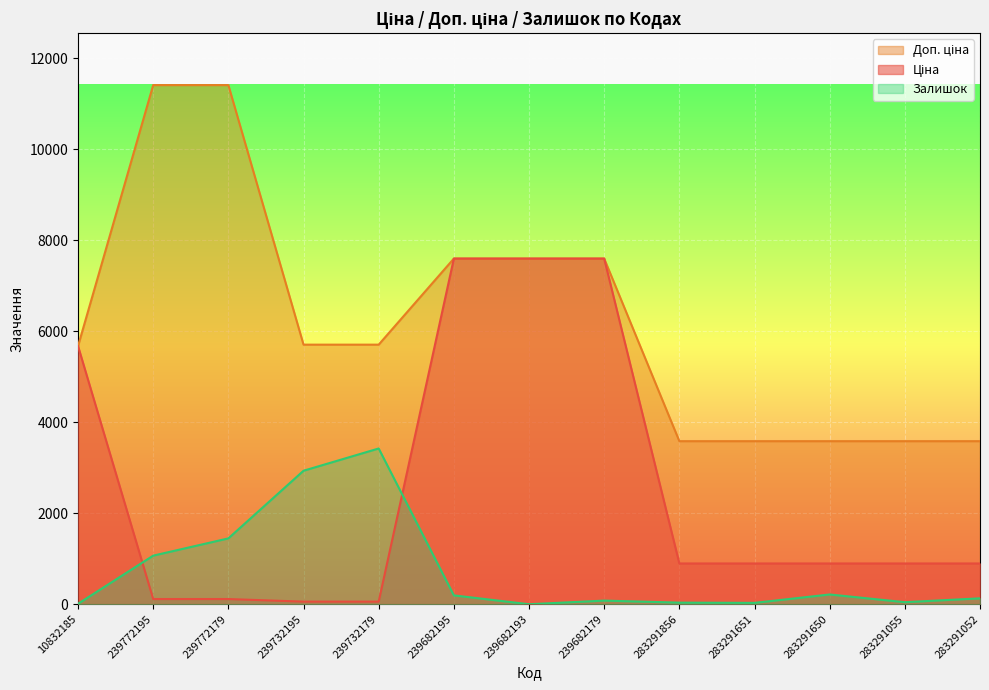

How many times do Ціна and Залишок cross each other?

2